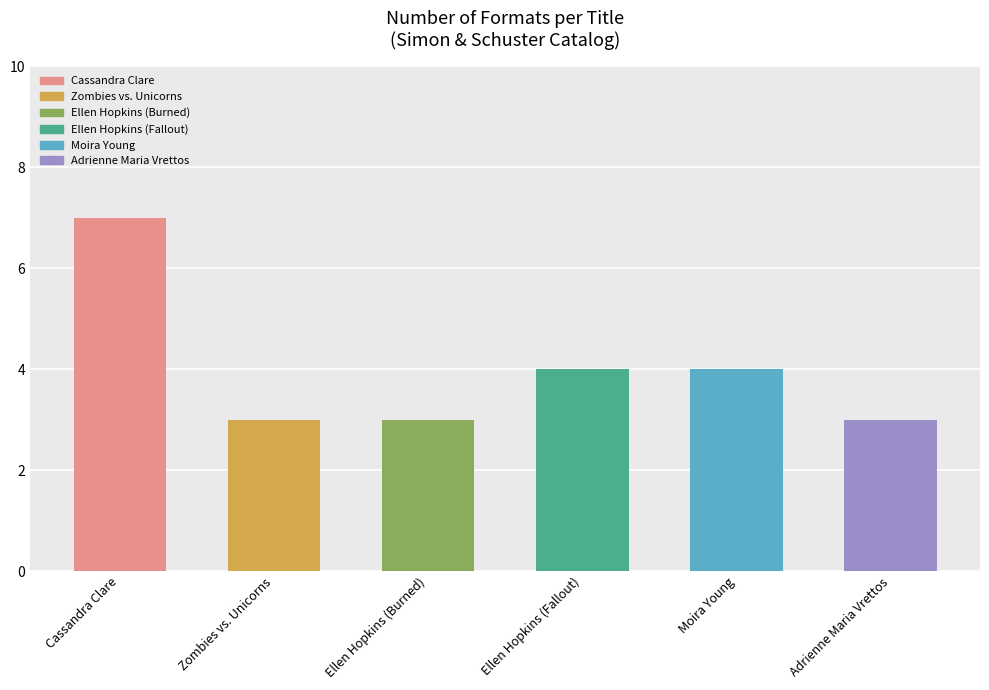

The value at Adrienne Maria Vrettos is 3. True or false?

True